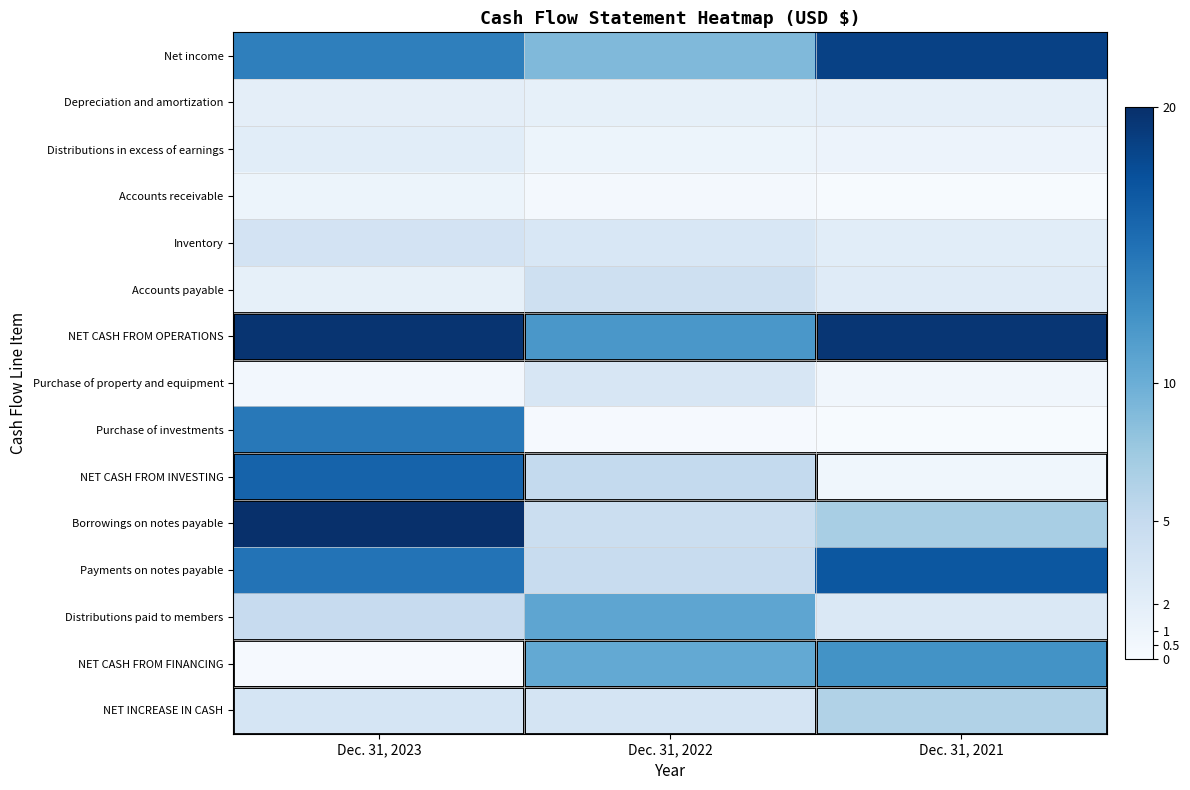

What is the spread (max minus min) of values at Dec. 31, 2022?

11.8